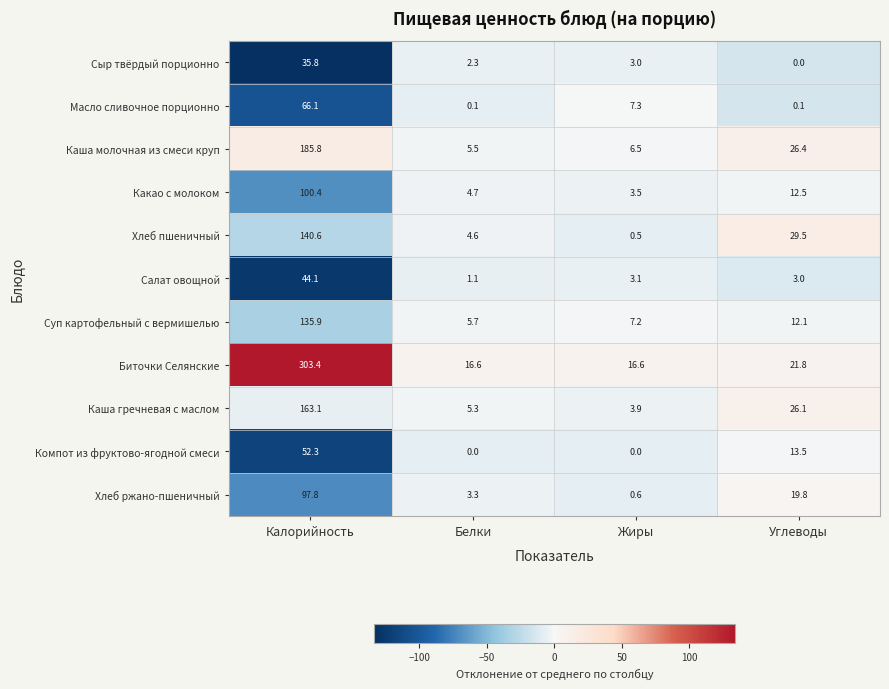

What is the sum of the Суп картофельный с вермишелью values at Жиры and Белки?

12.9